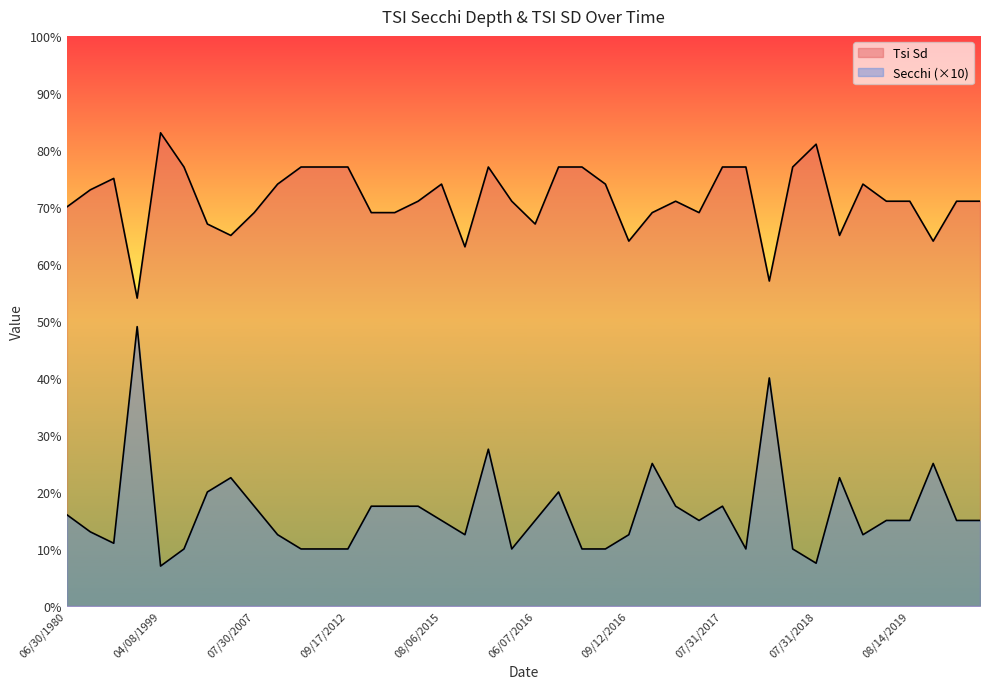

What is the average value of the Tsi Sd series?

71.4